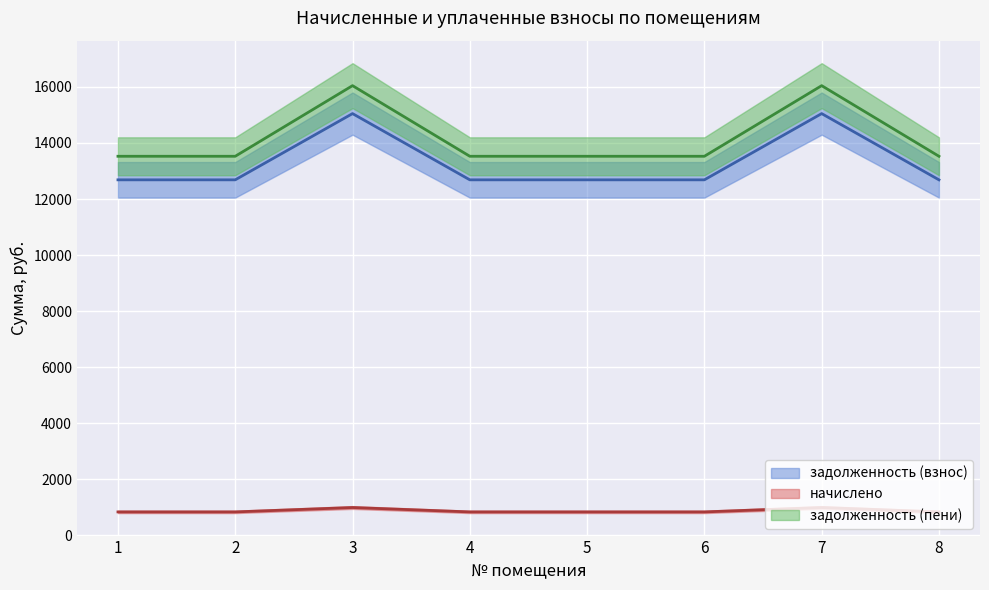

True or false: задолженность (взнос) and начислено cross at least once.

False